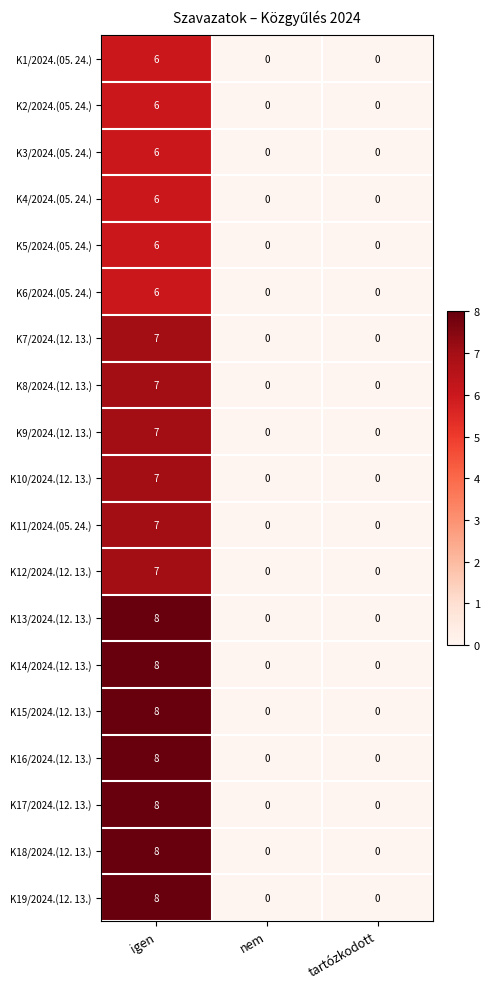

Count the number of categories in the chart.

3